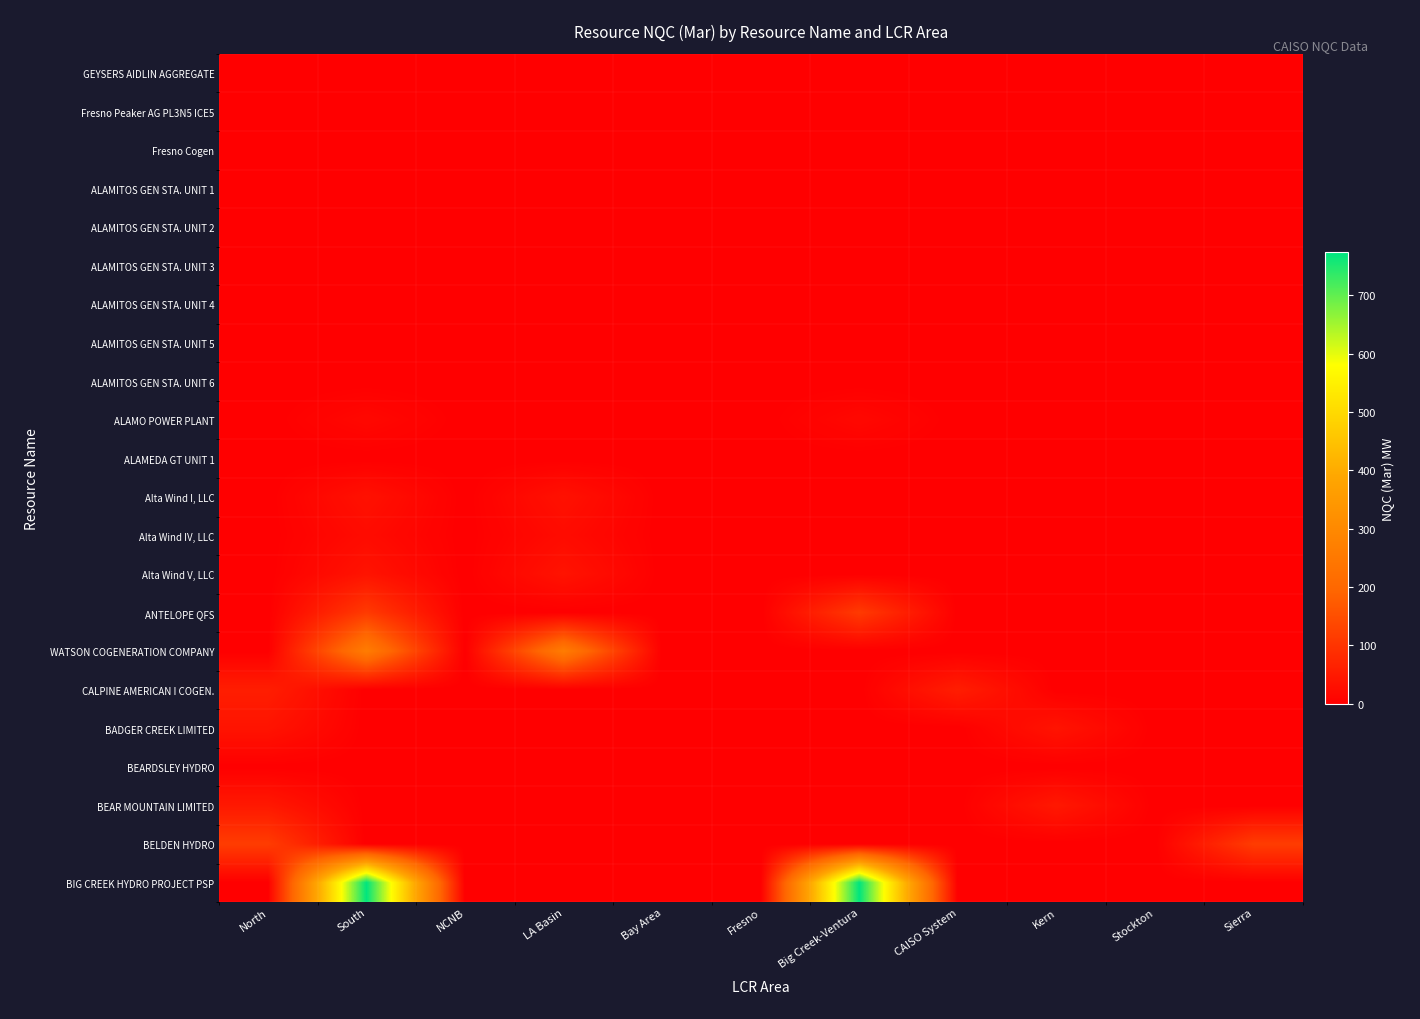

Which series has the largest range (max minus min)?

BIG CREEK HYDRO PROJECT PSP